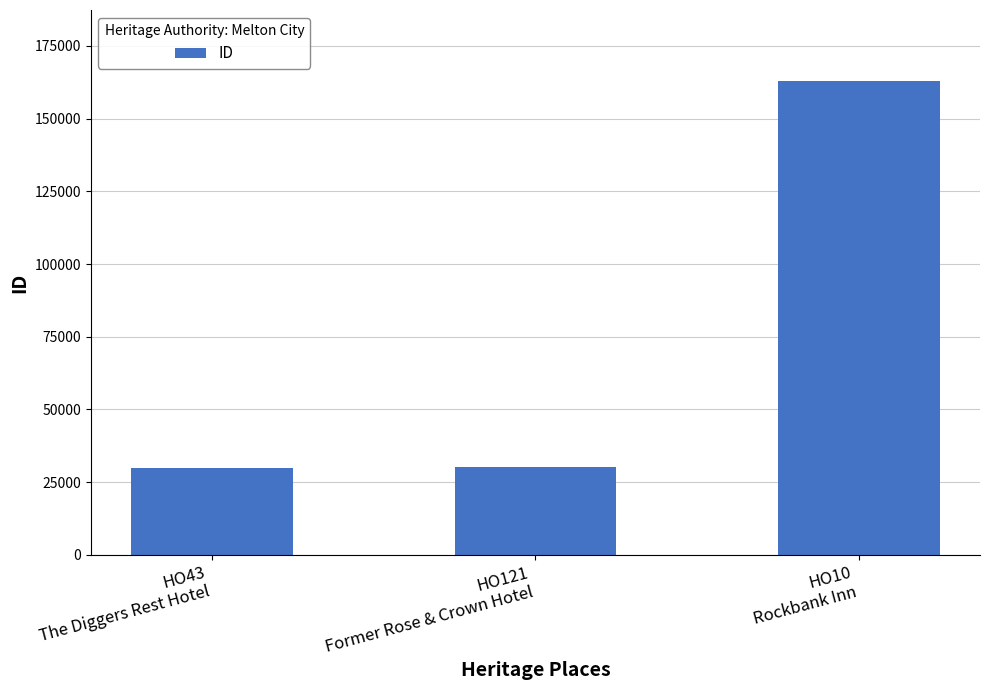

Count the number of data series in this chart.

1